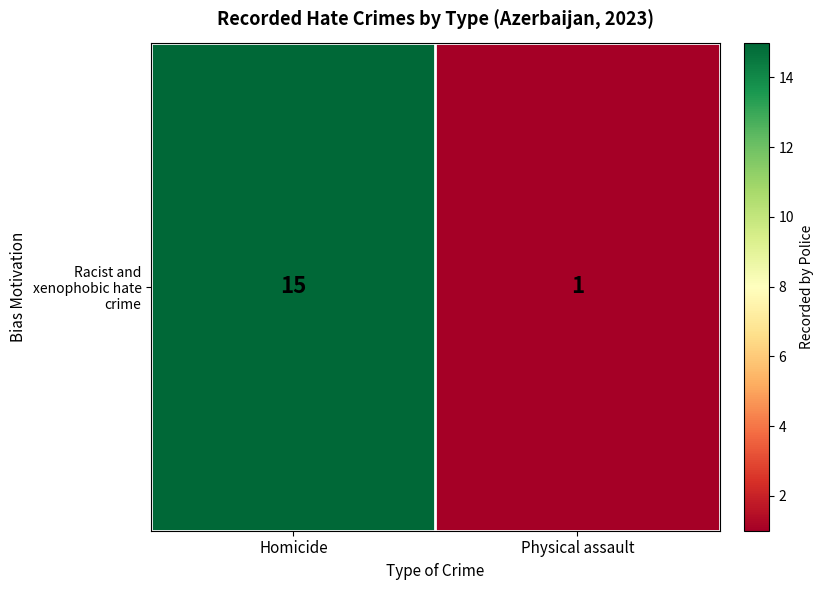

List the labels in order of value, largest first.

Homicide, Physical assault